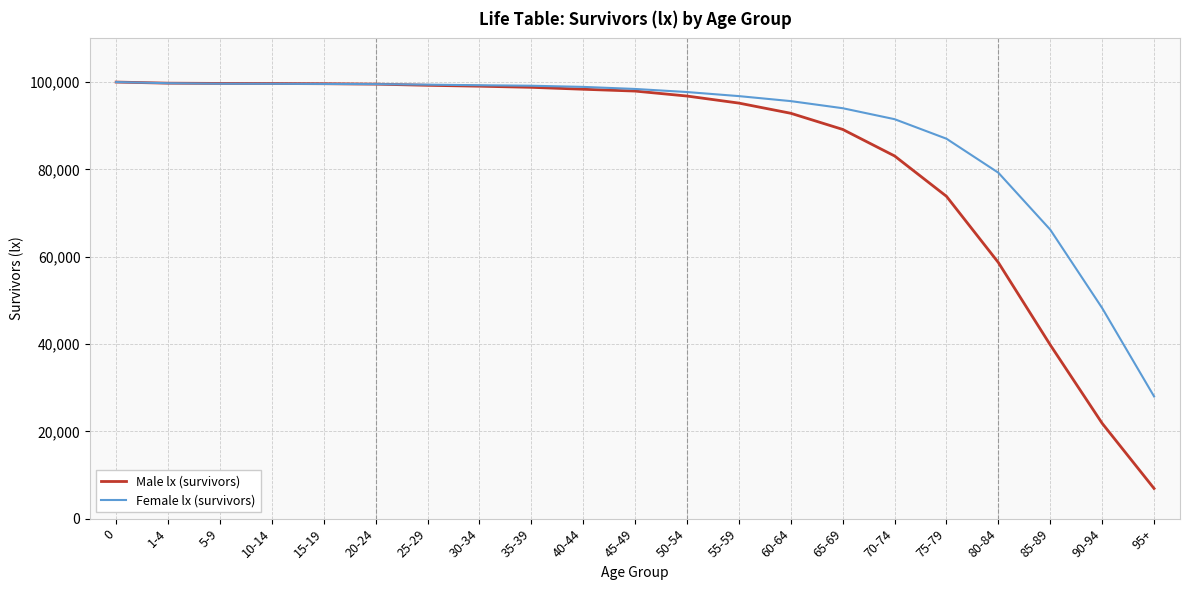

What is the total value across all series at 50-54?

194513